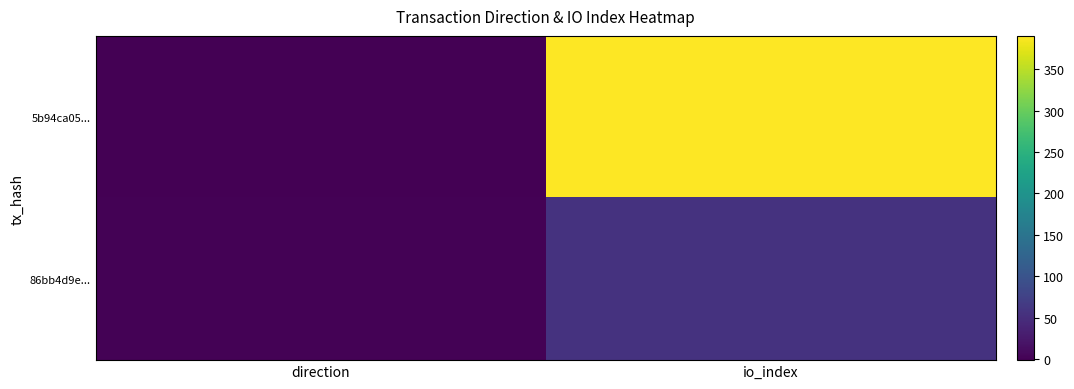

How many categories are shown in the chart?

2